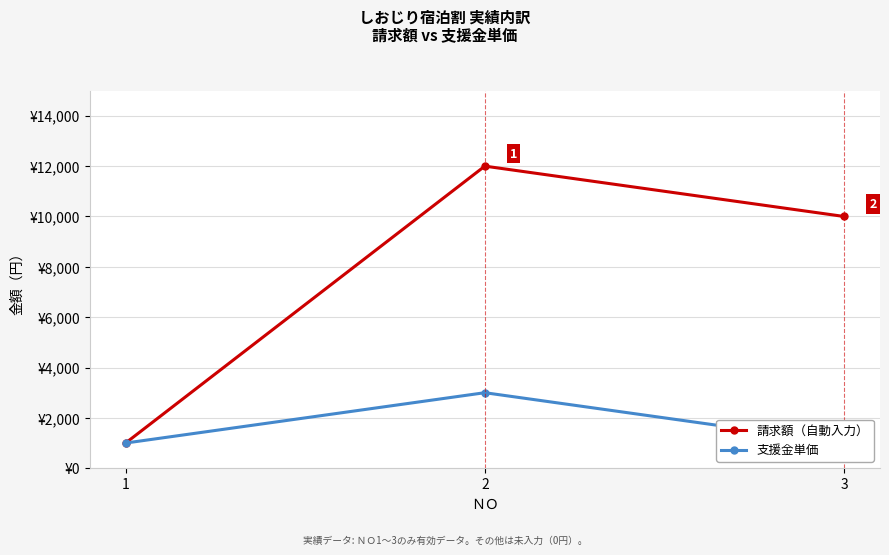

How many values in the 支援金単価 series exceed 1000?

1